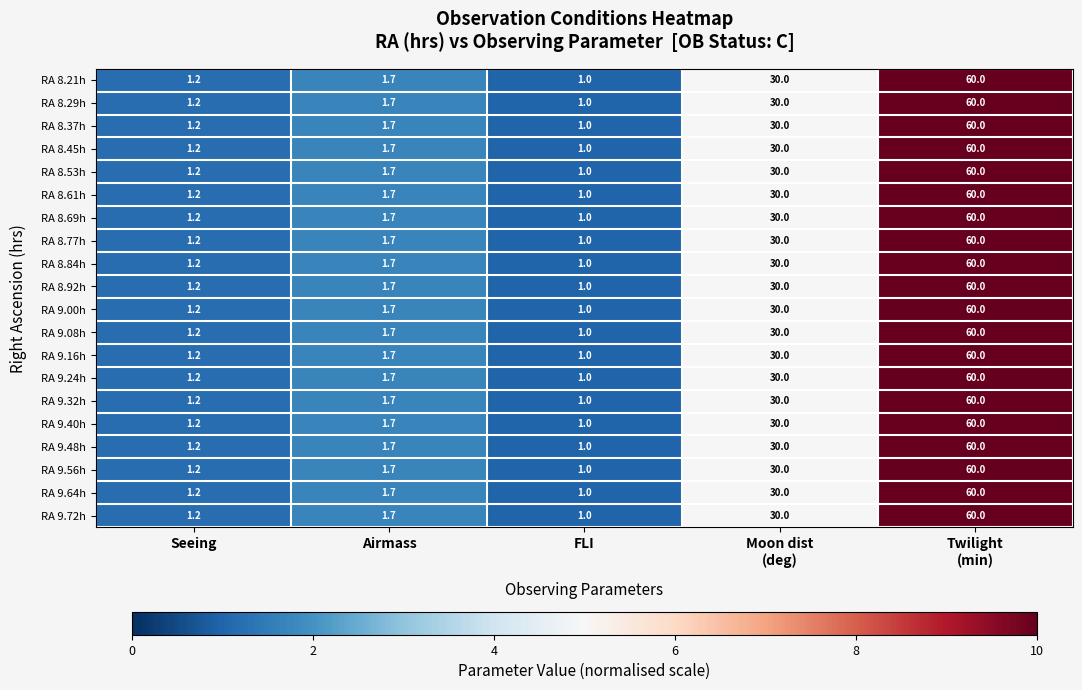

At how many categories does at least one series exceed 6?

2